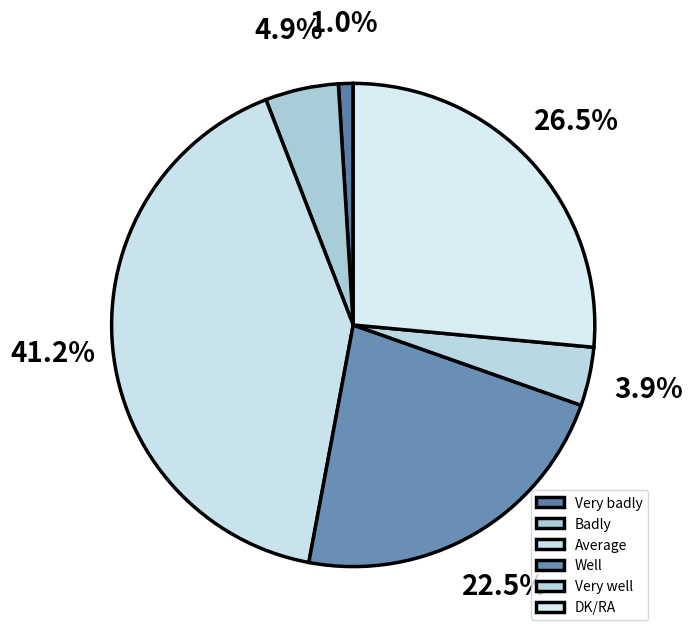

Which has a higher value, Badly or Very badly?

Badly